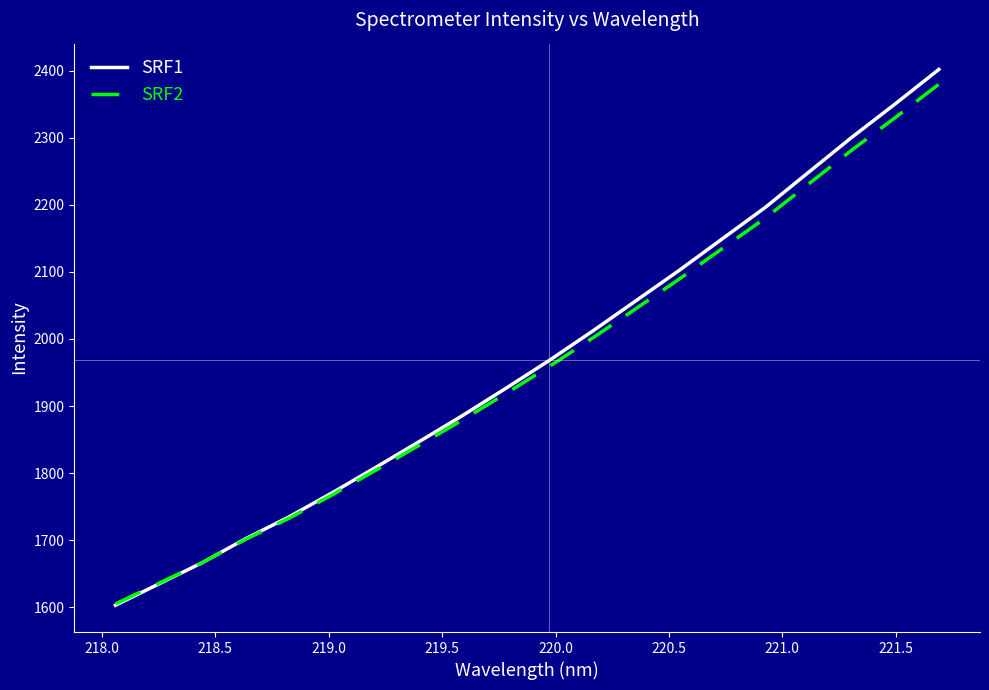

What is the sum of all SRF2 values?

39184.7